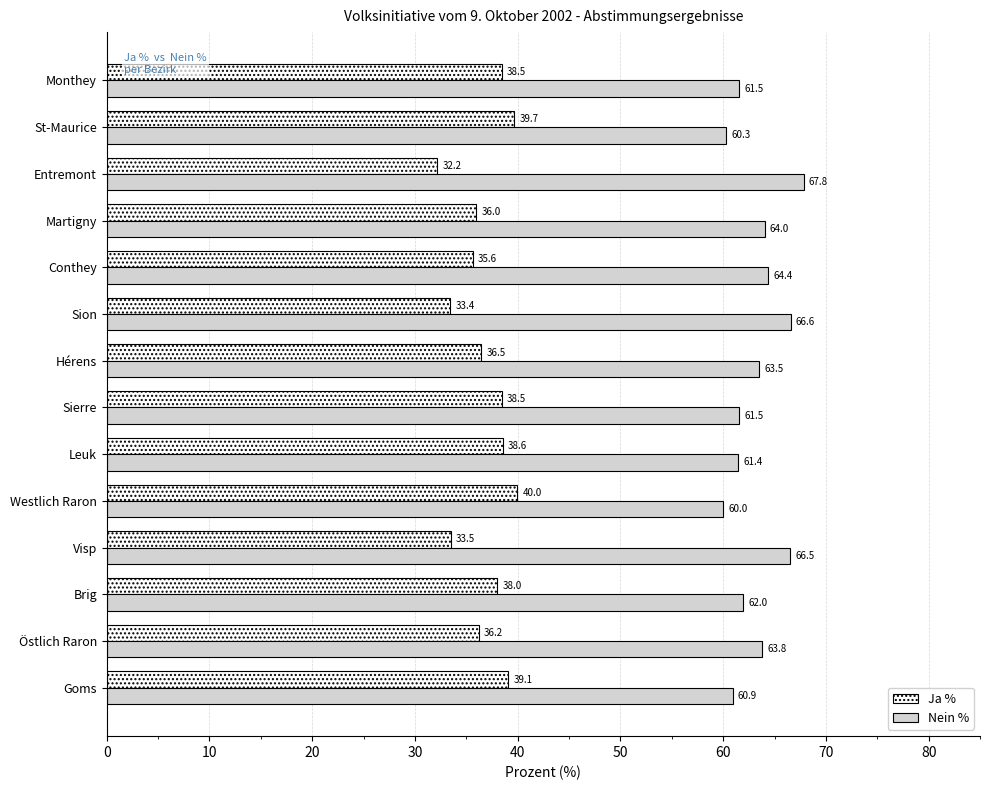

Which category has the lowest value in the Ja % series?

Entremont